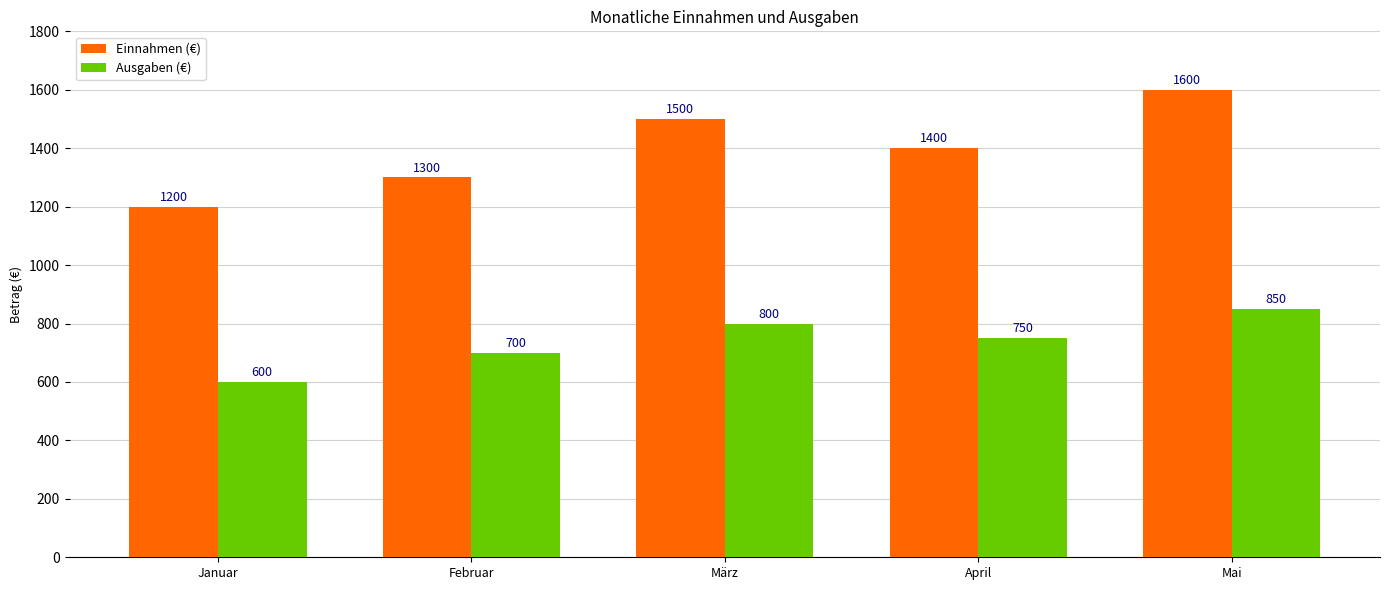

Read the Einnahmen (€) value at April, to the nearest 10.

1400